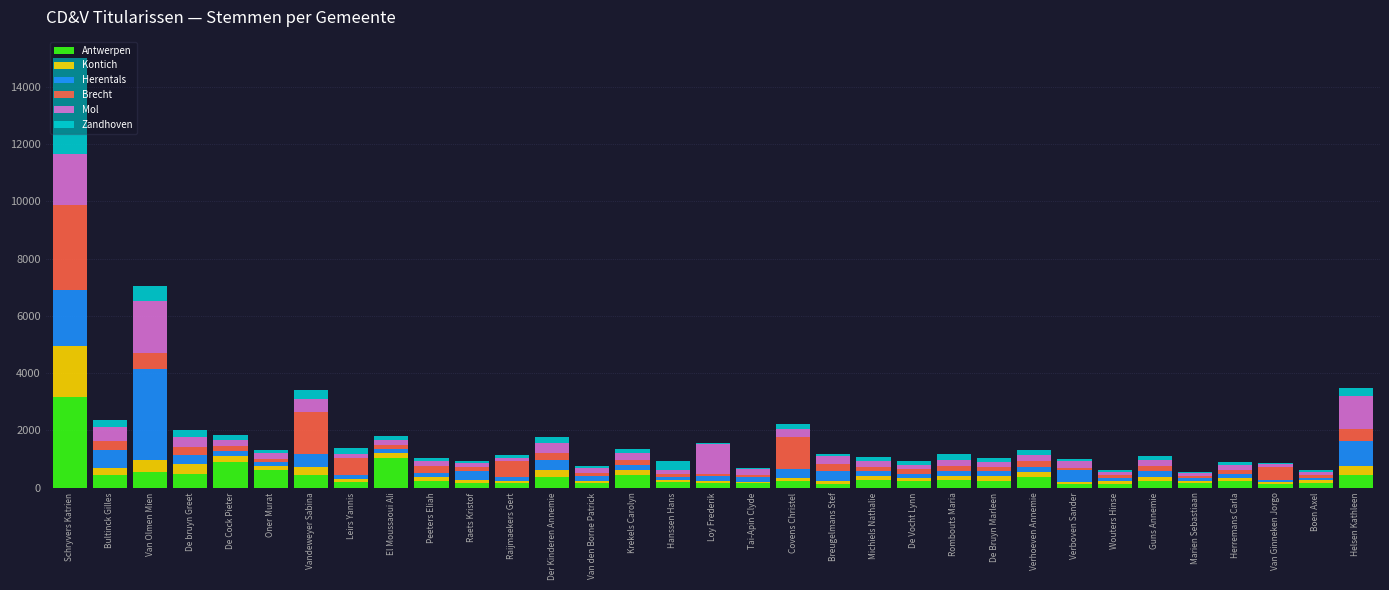

What is the highest value of the Antwerpen series?

3150